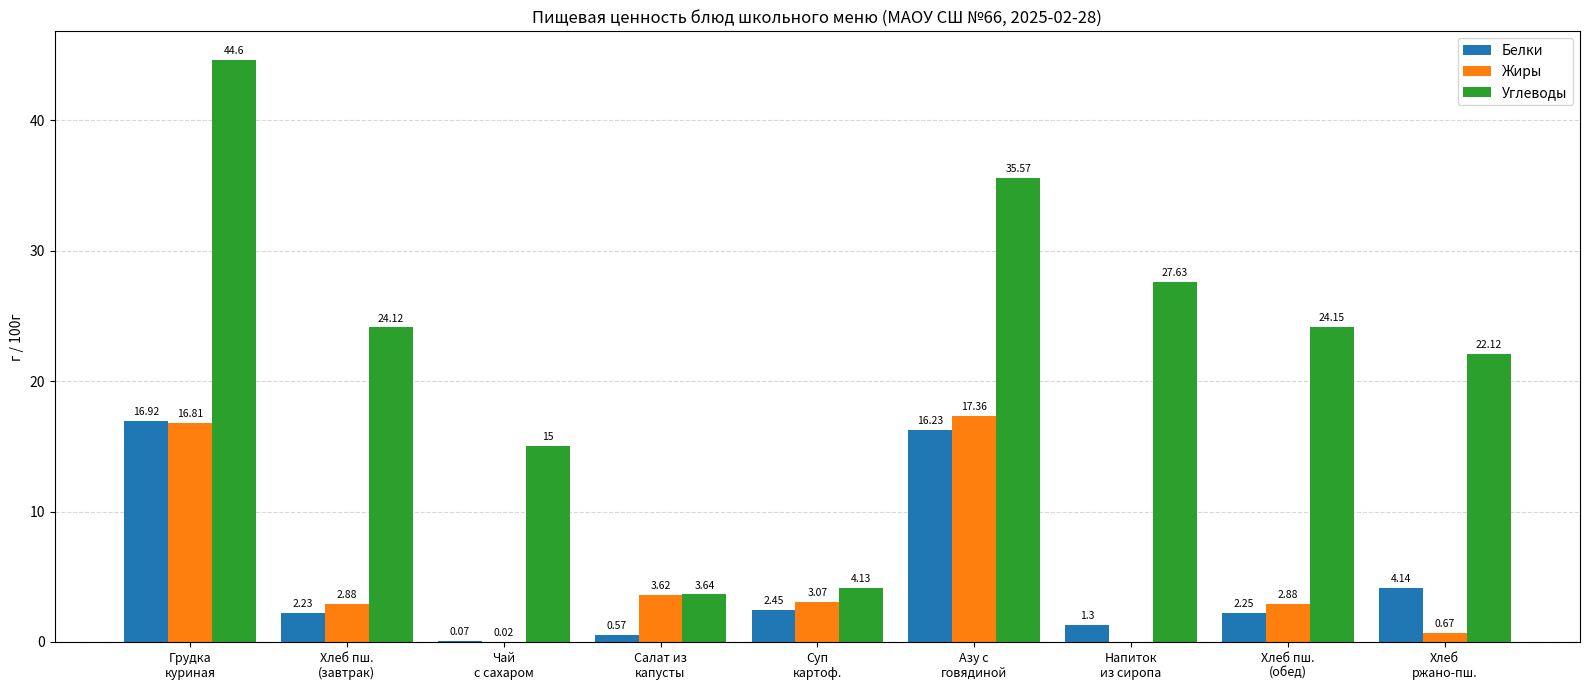

Which series has the largest total across all categories?

Углеводы